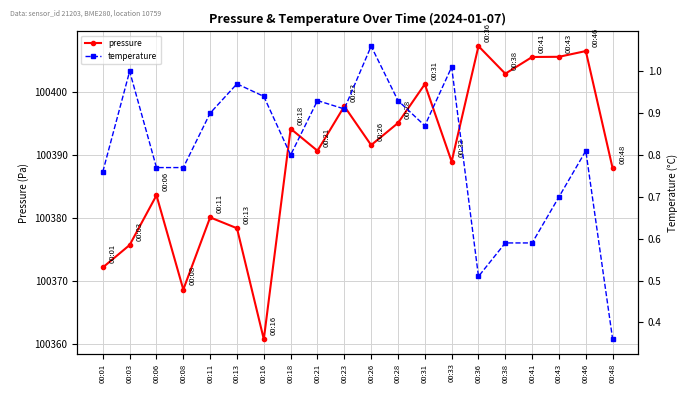

What are all the series names shown in the legend?

pressure, temperature